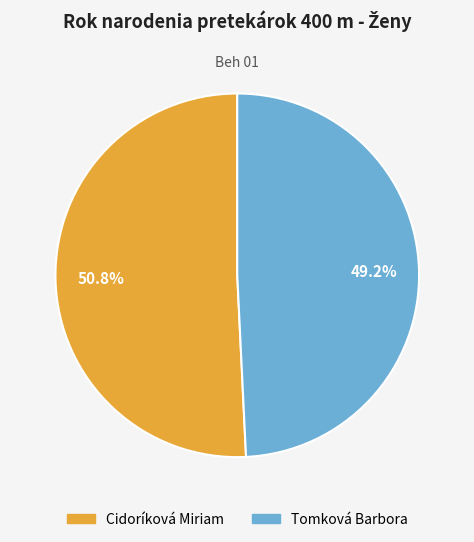

How many slices are in this pie chart?

2